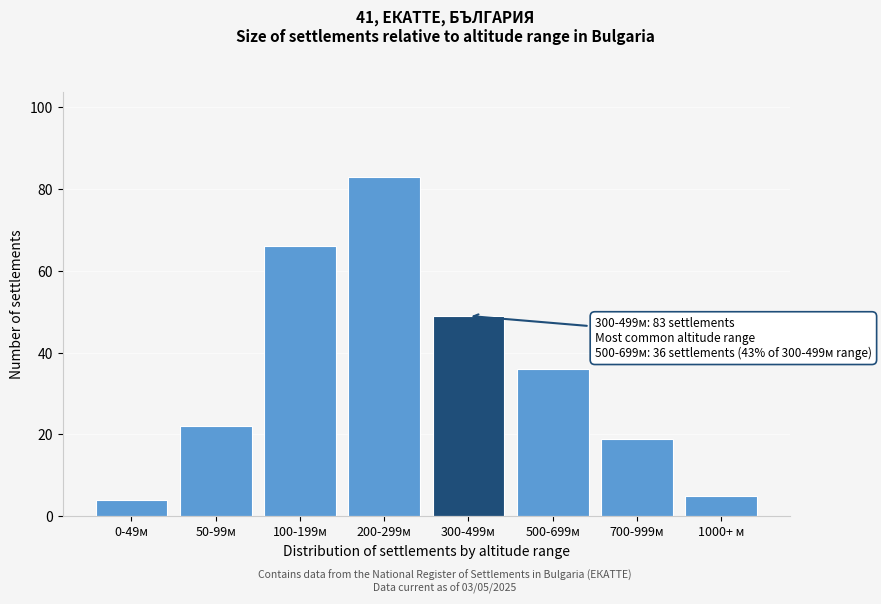

Reading left to right, extract all data points from this chart.

0-49м=4	50-99м=22	100-199м=66	200-299м=83	300-499м=49	500-699м=36	700-999м=19	1000+ м=5